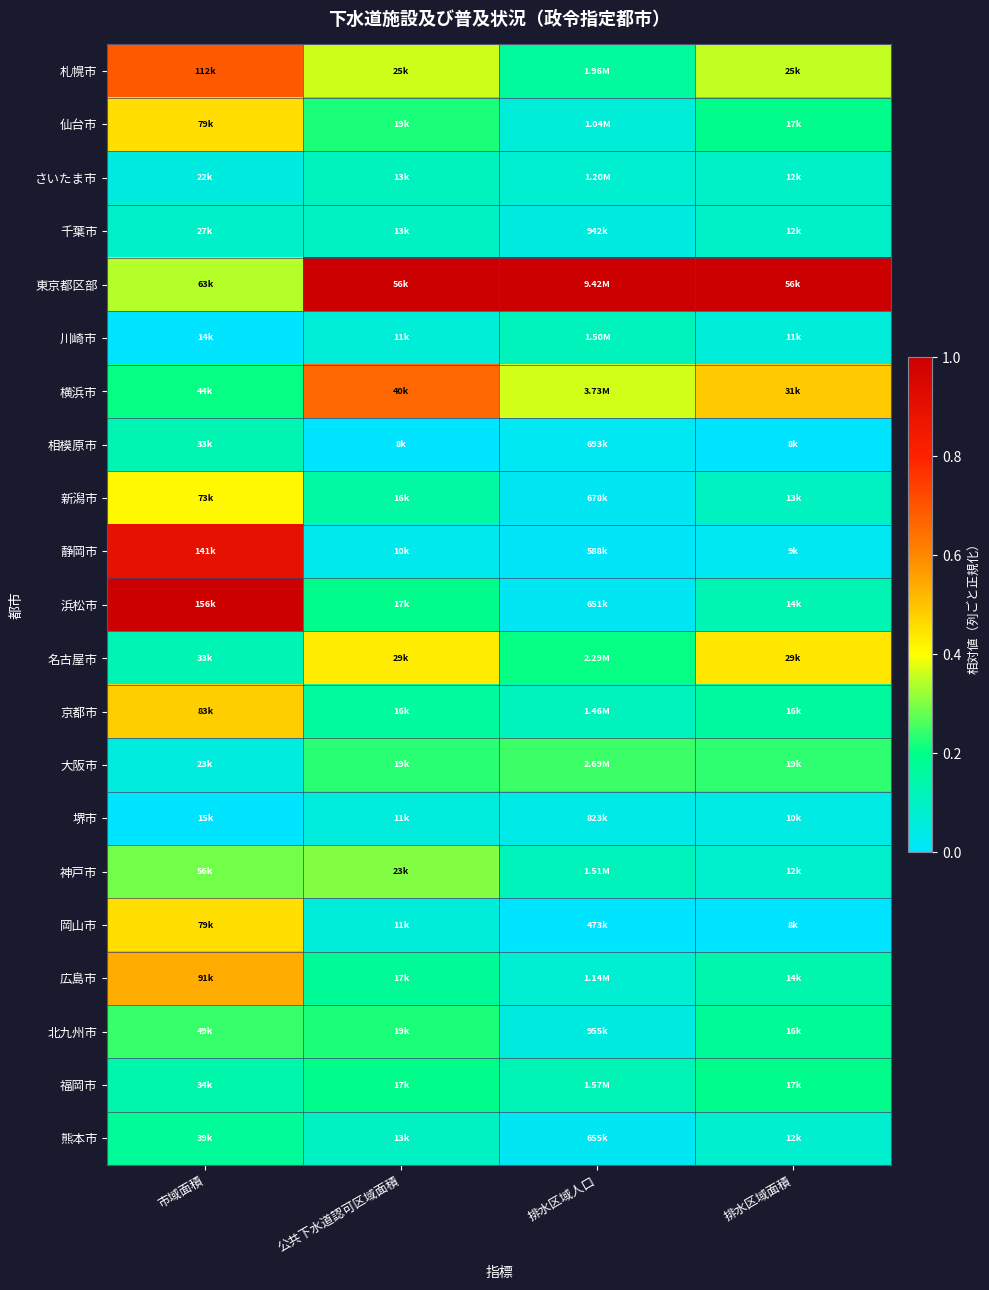

Which has a higher value, 公共下水道認可区域面積 or 排水区域面積?

公共下水道認可区域面積